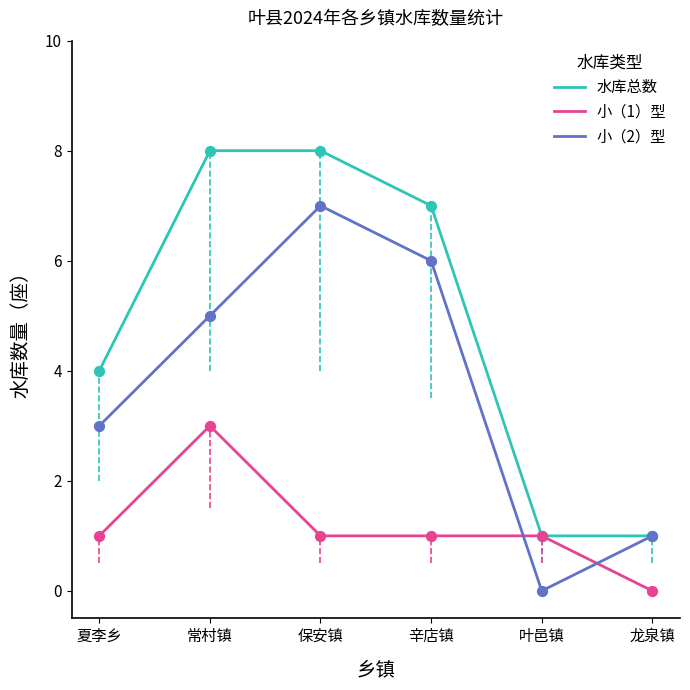

Between 常村镇 and 叶邑镇, which series saw the biggest shift?

水库总数